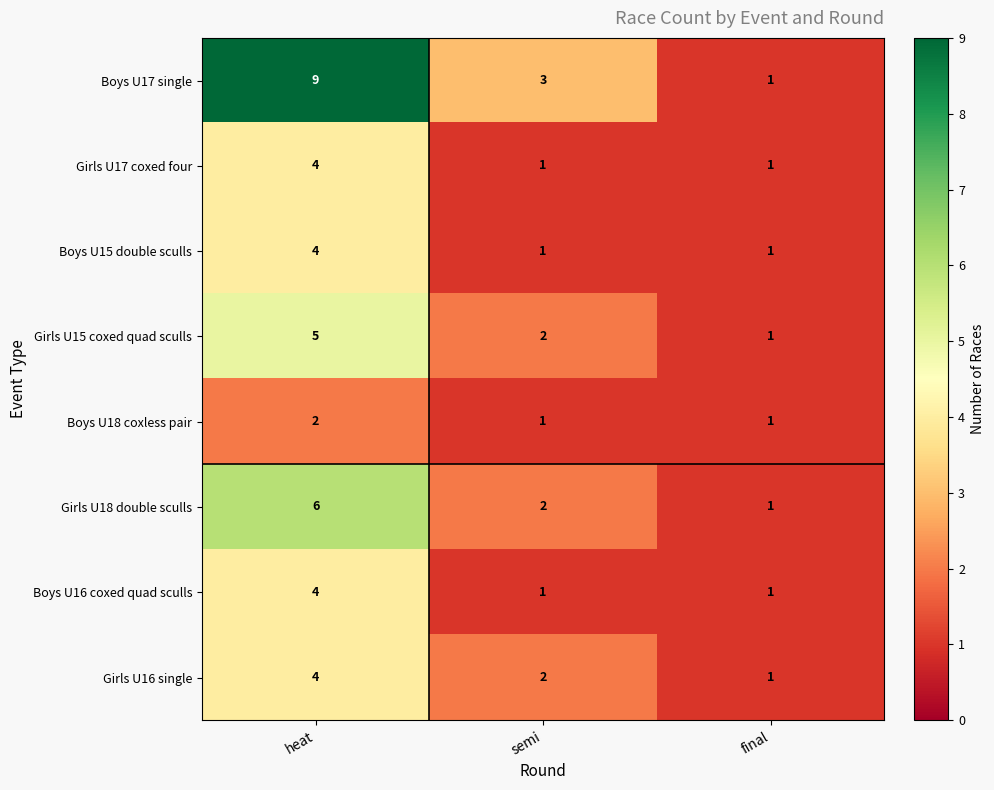

Which series changed the most between heat and semi?

Boys U17 single